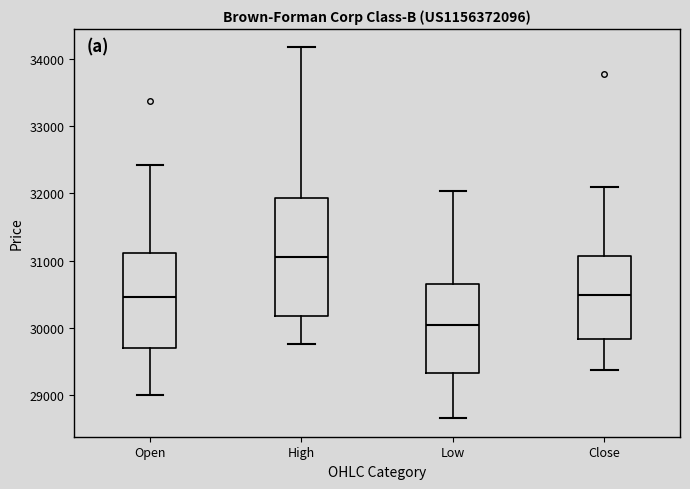

Reading left to right, transcribe this box plot: for each box, give where its median line is, the range the box spans, and where its two whiskers end, as read against the y-axis. The values are not printed on the chart, so give them approximately, as read against the axis.

Open: median 30500, box 29700 to 31100, whiskers 29000 to 32400
High: median 31100, box 30200 to 31900, whiskers 29800 to 34200
Low: median 30000, box 29300 to 30600, whiskers 28700 to 32000
Close: median 30500, box 29800 to 31100, whiskers 29400 to 32100